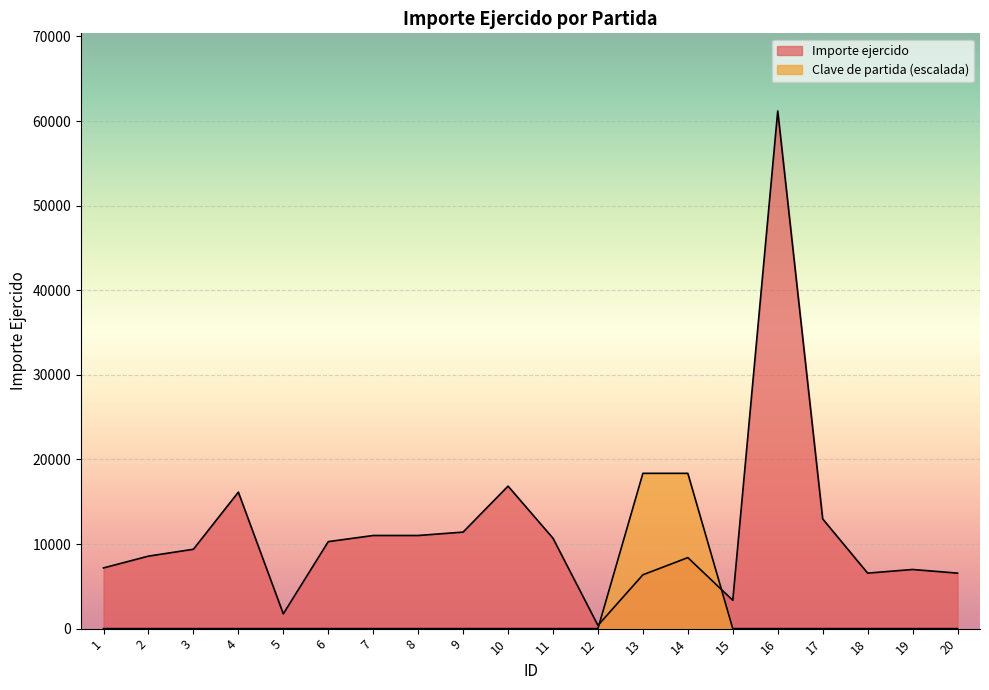

Is it true that Clave de partida equals 0.0 at 3?

True